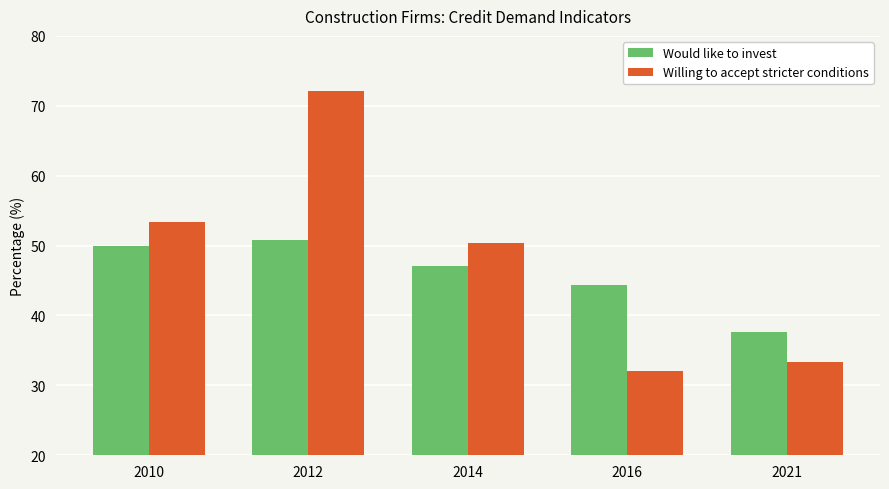

What is the smallest value displayed?

32.1